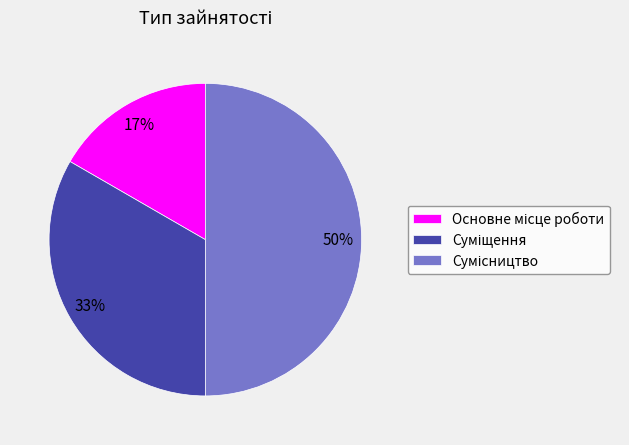

To the nearest percent, what is the average slice percentage?

33%